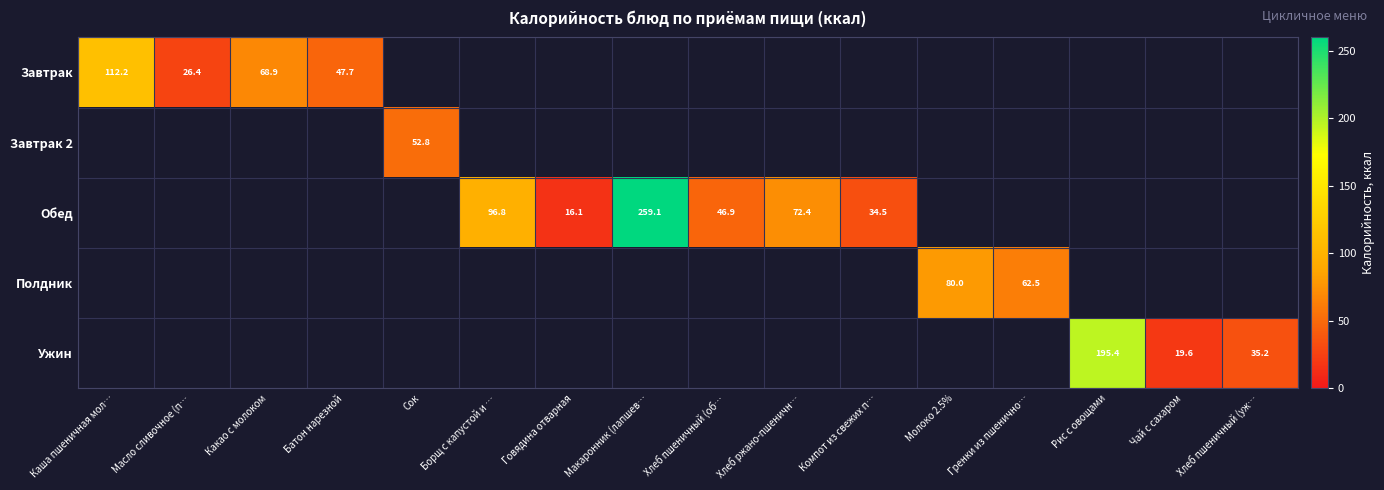

Is it true that Завтрак 2 equals 52.8 at Сок?

True